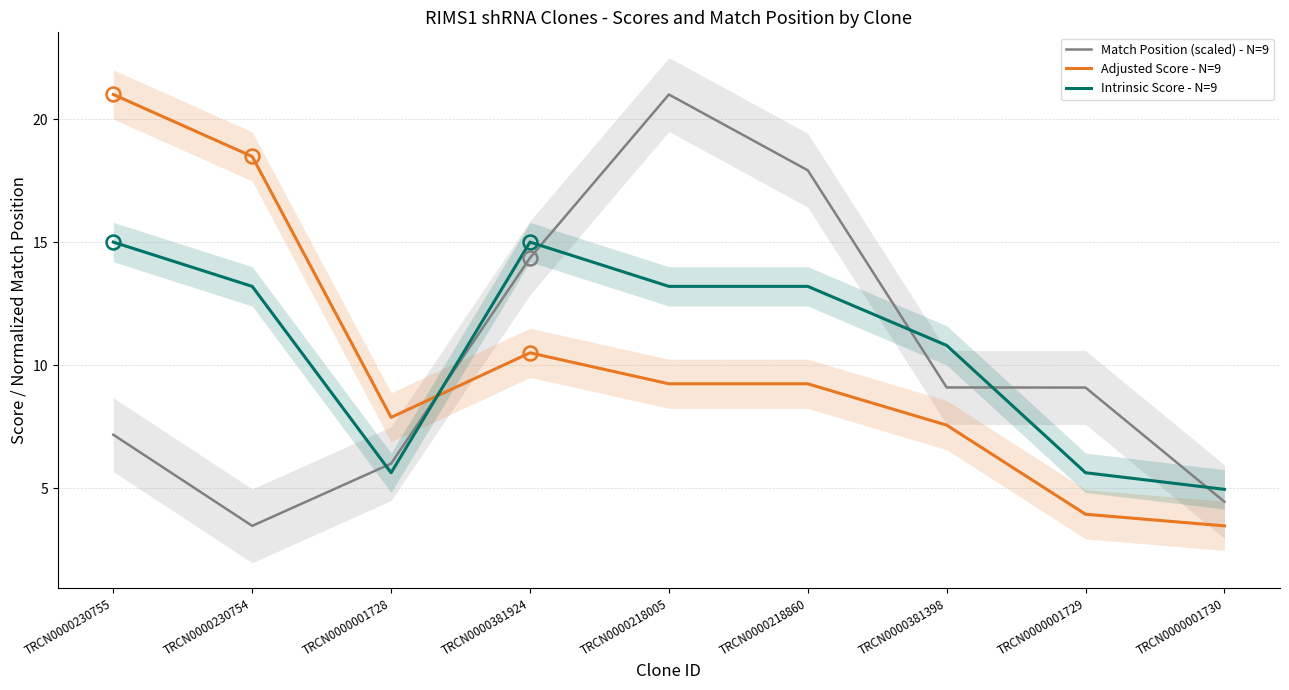

In Intrinsic Score - N=9, how many points are lower than both neighbors (excluding endpoints)?

1